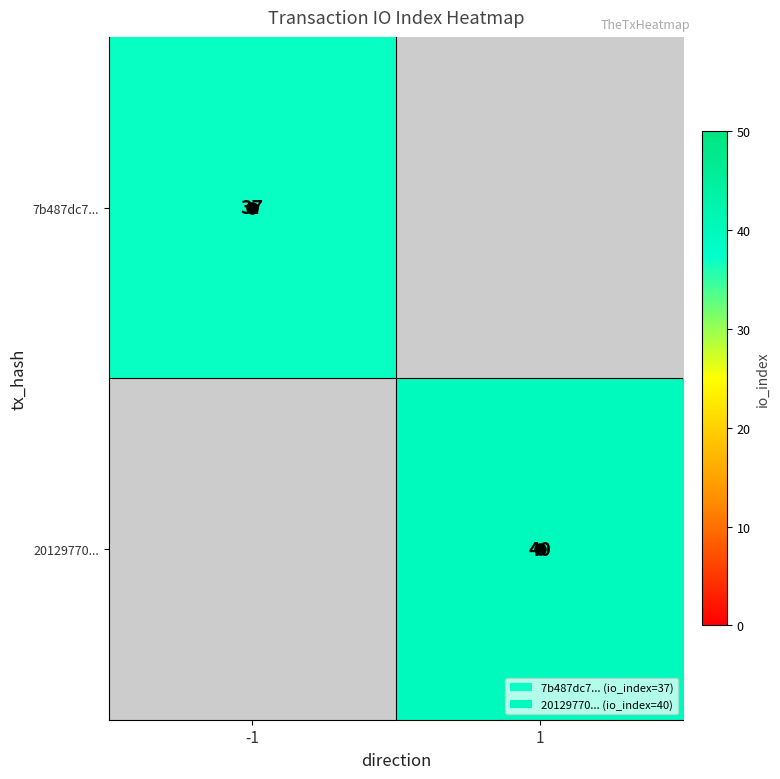

True or false: 20129770... has a value of 11 at 1.

False